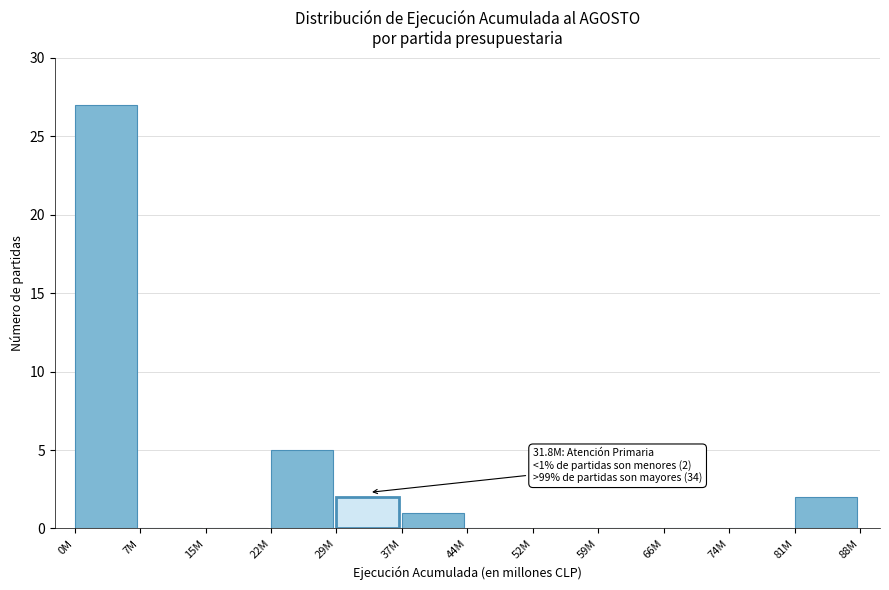

Reading left to right, list all the values displayed in this chart.

0M=27	7M=0	15M=0	22M=5	29M=2	37M=1	44M=0	52M=0	59M=0	66M=0	74M=0	81M=2